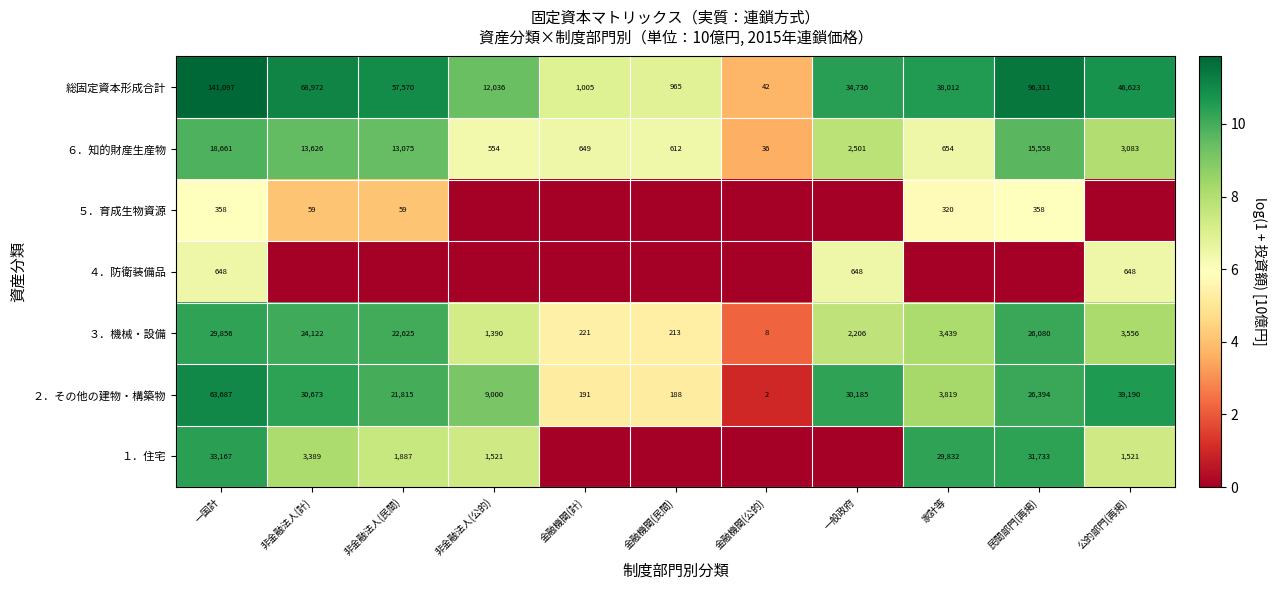

Count the number of data series in this chart.

7